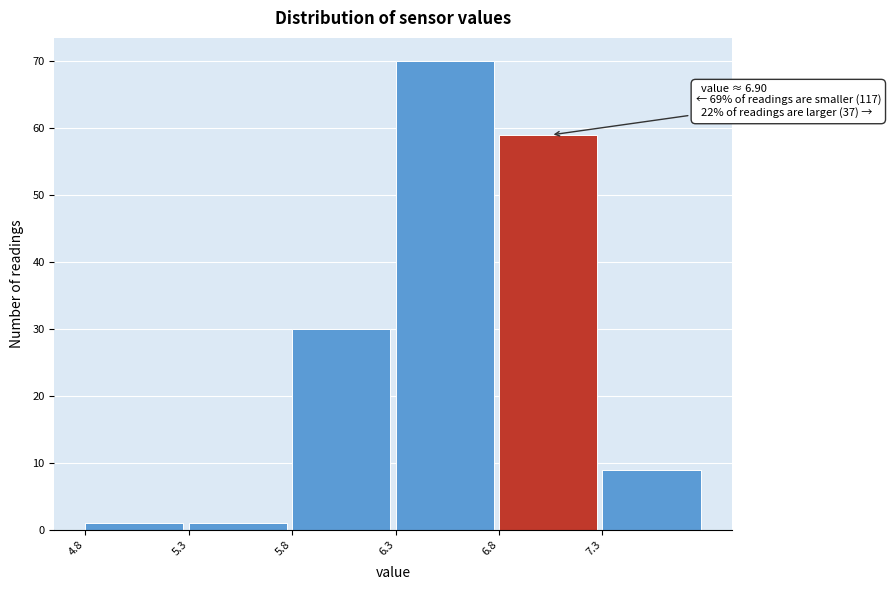

Over which range of the x-axis is the bar tallest?

6.3 to 6.8